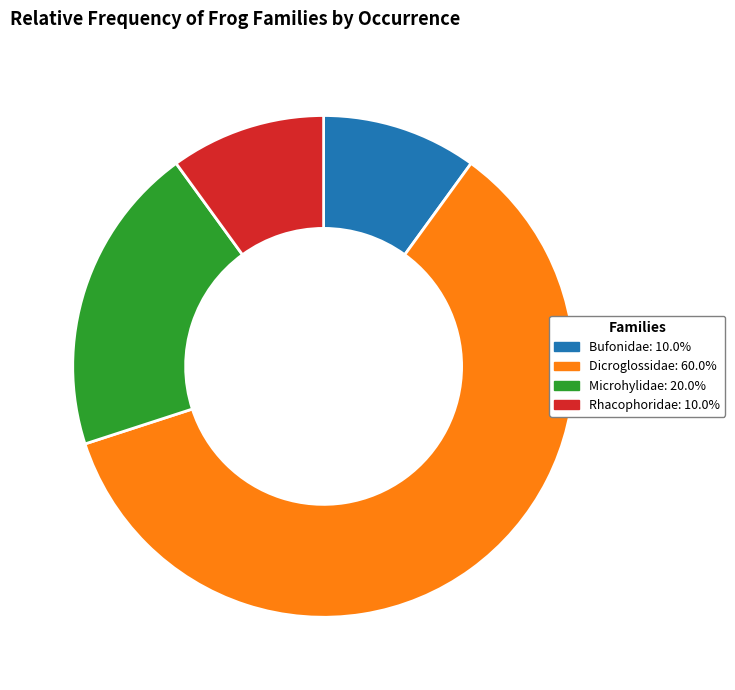

Which has a higher value, Bufonidae or Microhylidae?

Microhylidae